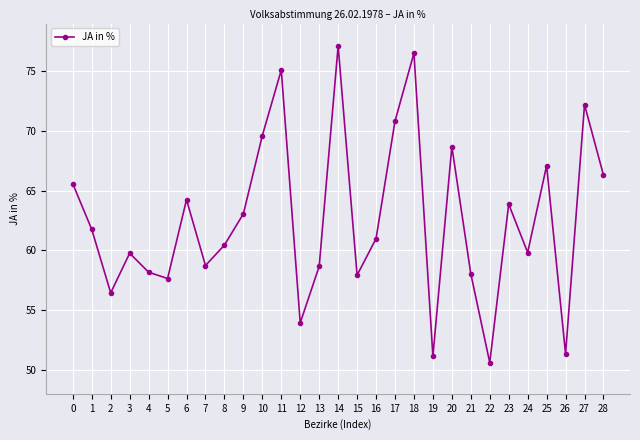

Between 15 and 25, which is larger?

25